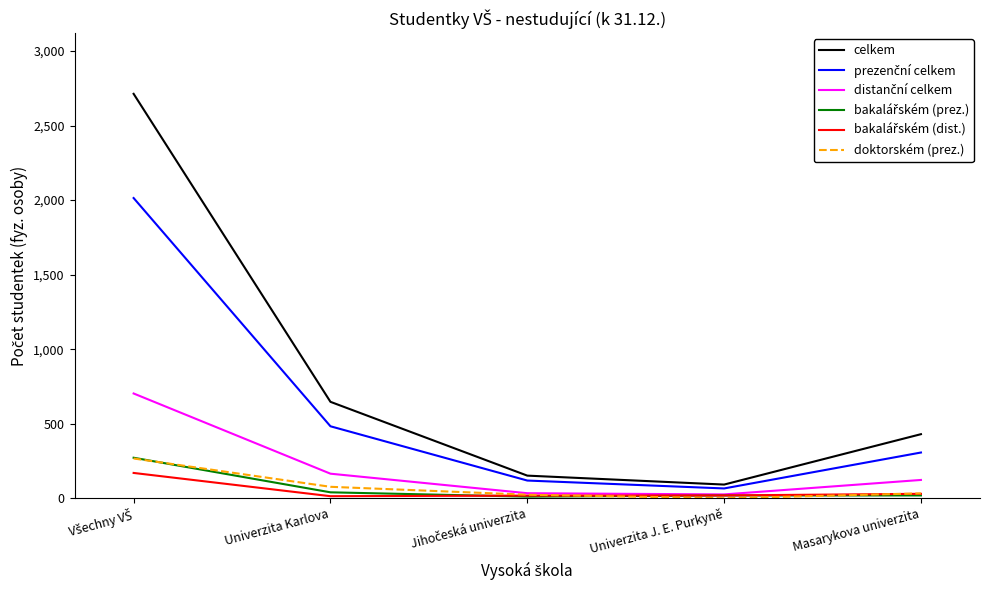

Which series has the widest spread of values?

celkem